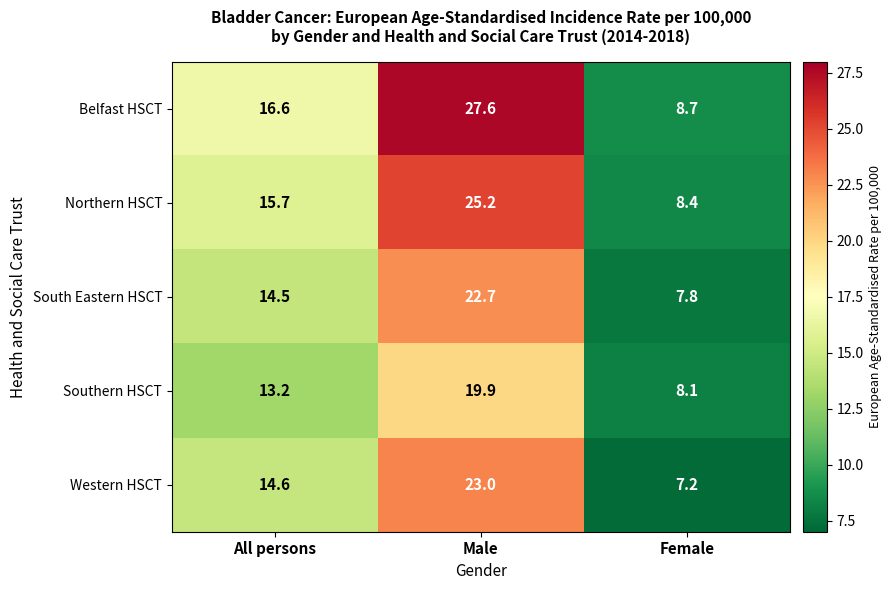

Read the South Eastern HSCT value at All persons.

14.5